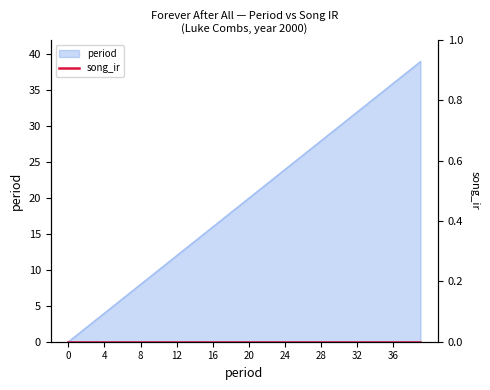

Between 16 and 28, which is larger?

28